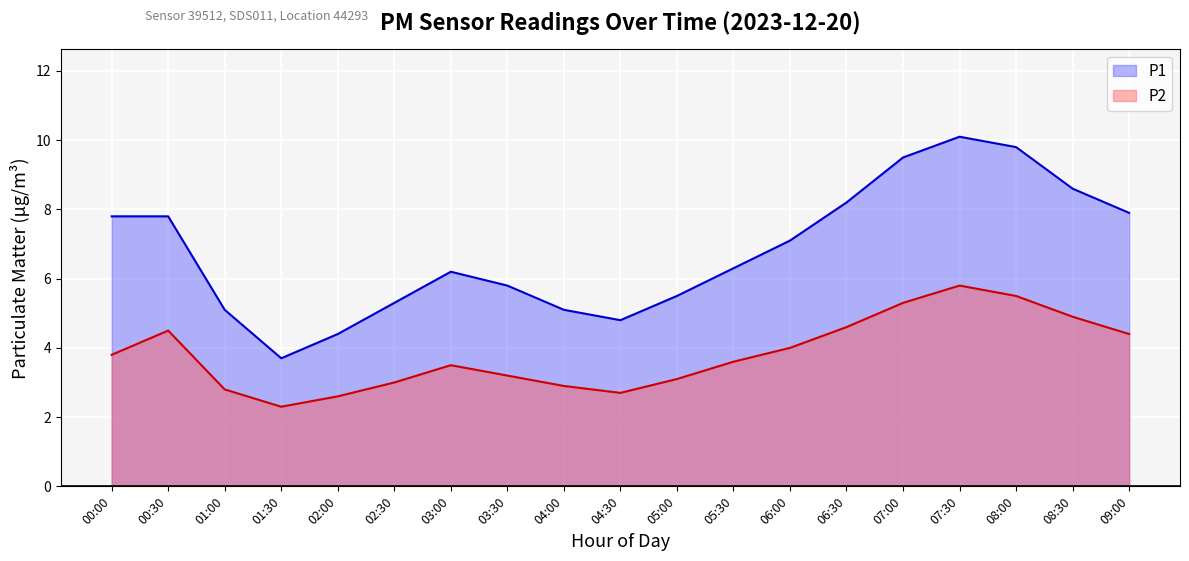

Reading left to right, transcribe all the data shown in this chart.

P1: 7.8	7.8	5.1	3.7	4.4	5.3	6.2	5.8	5.1	4.8	5.5	6.3	7.1	8.2	9.5	10.1	9.8	8.6	7.9
P2: 3.8	4.5	2.8	2.3	2.6	3.0	3.5	3.2	2.9	2.7	3.1	3.6	4.0	4.6	5.3	5.8	5.5	4.9	4.4